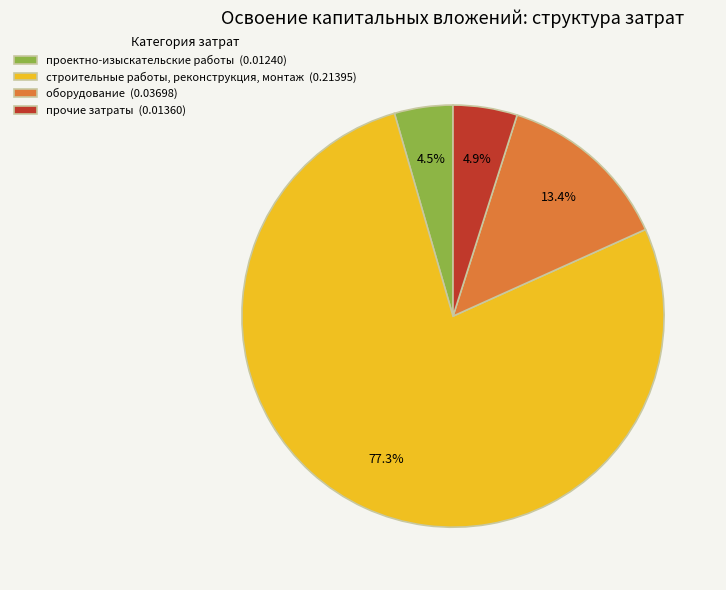

Which category has the biggest portion of the pie?

строительные работы, реконструкция, монтаж